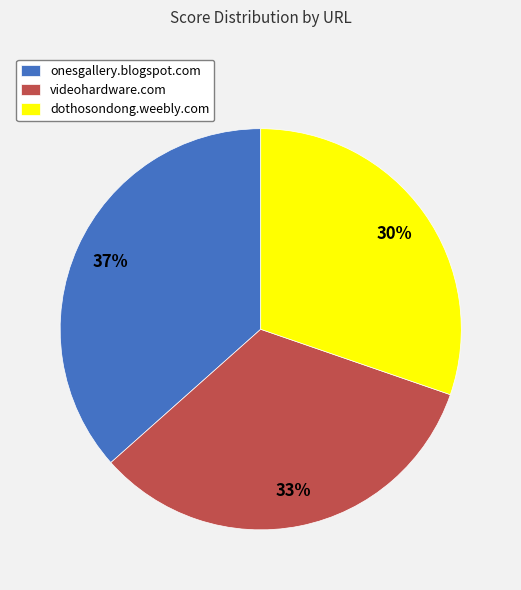

Count the number of slices in the pie.

3